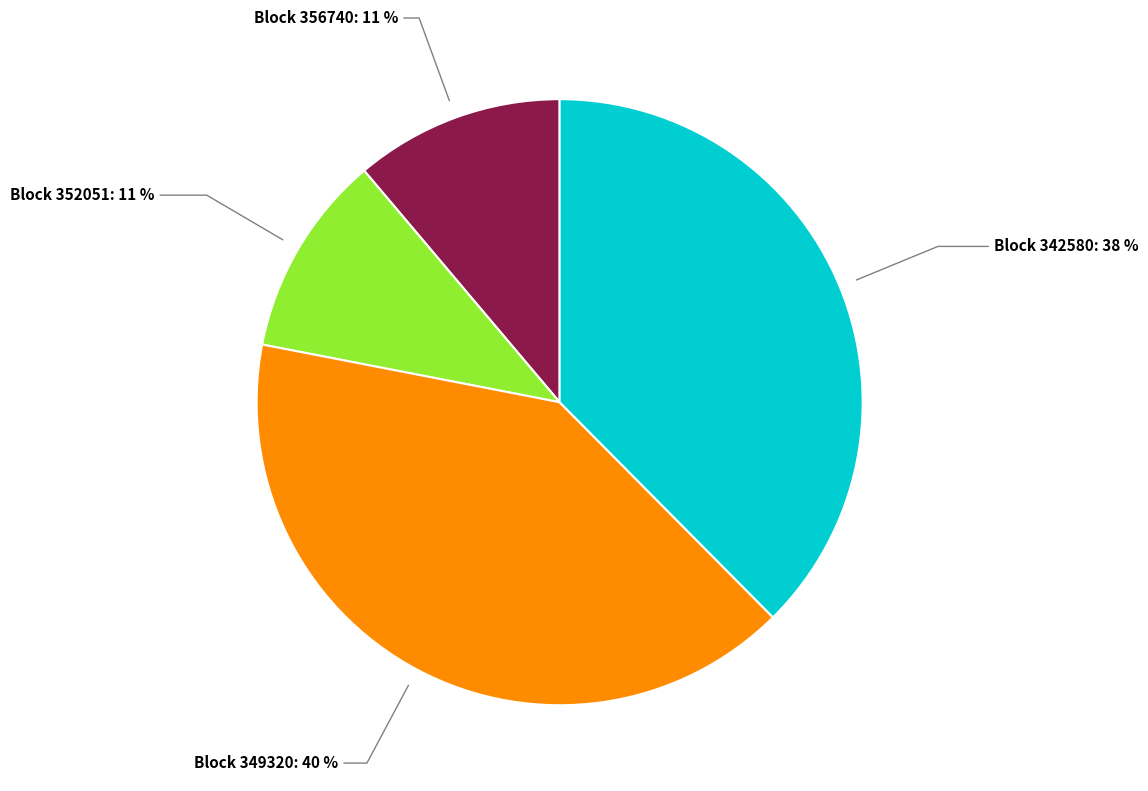

To the nearest percent, what percentage of the pie is Block 342580?

38%